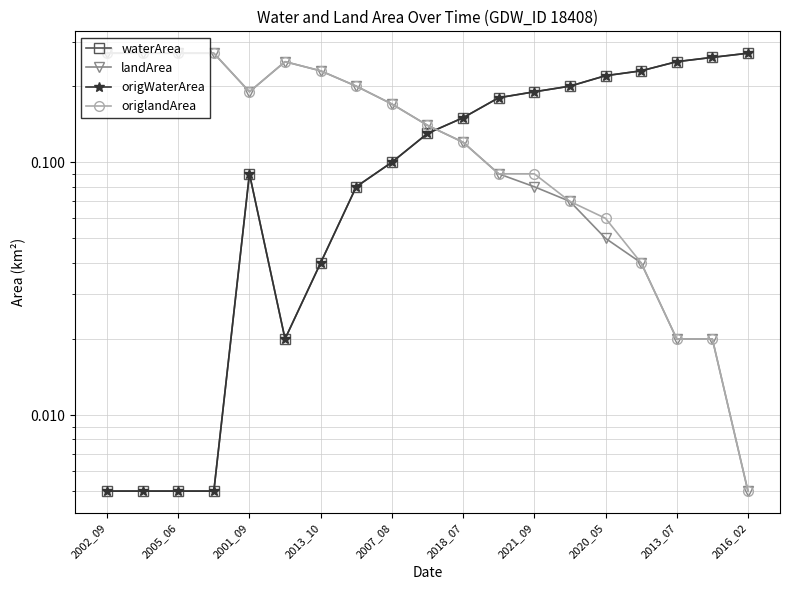

Which has a higher value, 18 or 17?

18